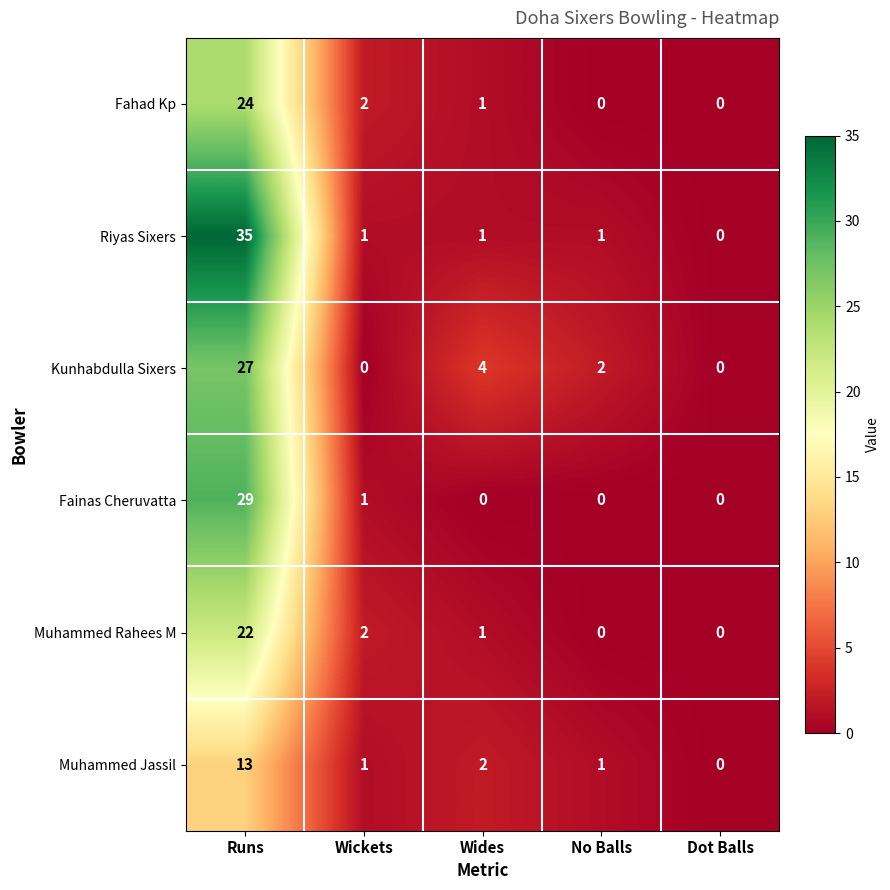

What is the spread (max minus min) of values at Runs?

22